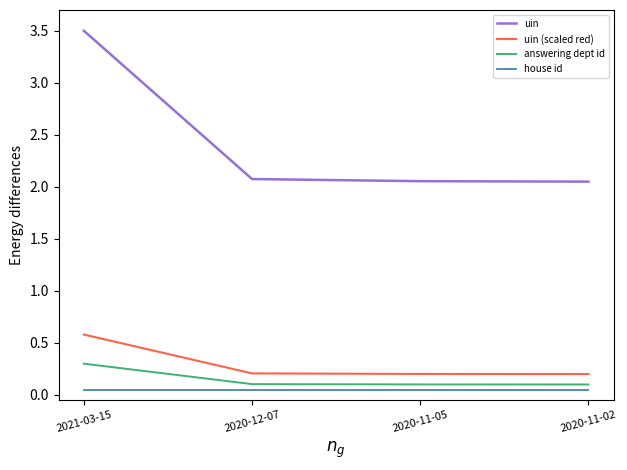

The uin series shows 3.7 at 2020-11-05. True or false?

False